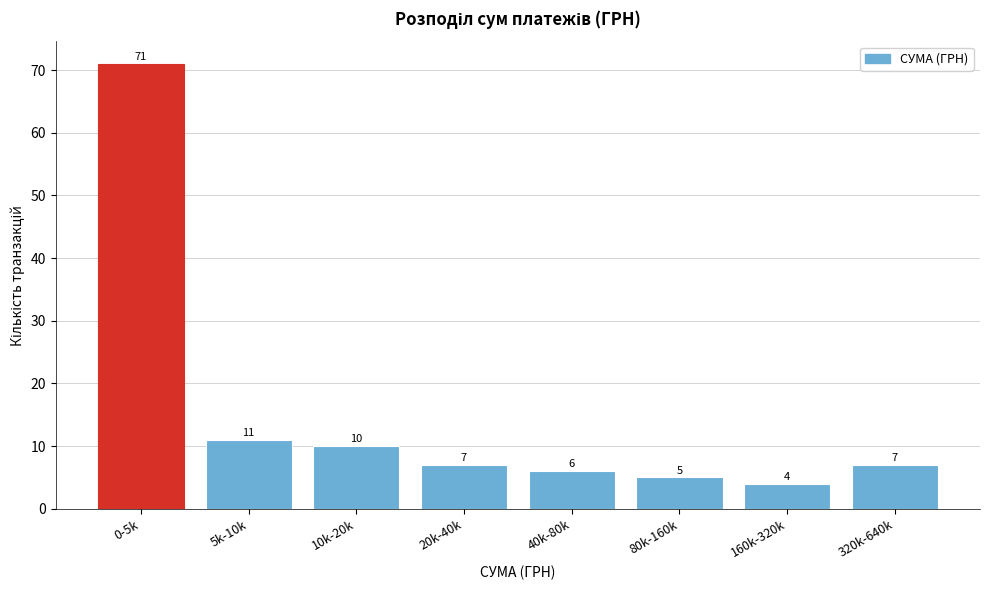

Reading left to right, extract all data points from this chart.

0-5k=71	5k-10k=11	10k-20k=10	20k-40k=7	40k-80k=6	80k-160k=5	160k-320k=4	320k-640k=7